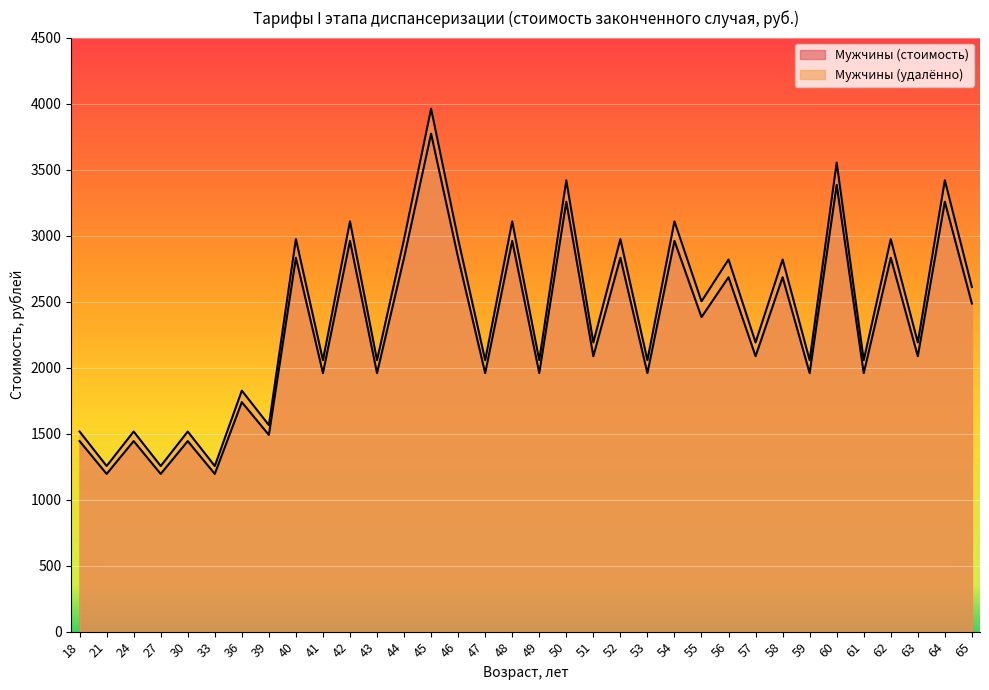

Does the chart display data point markers on the line(s)?

No